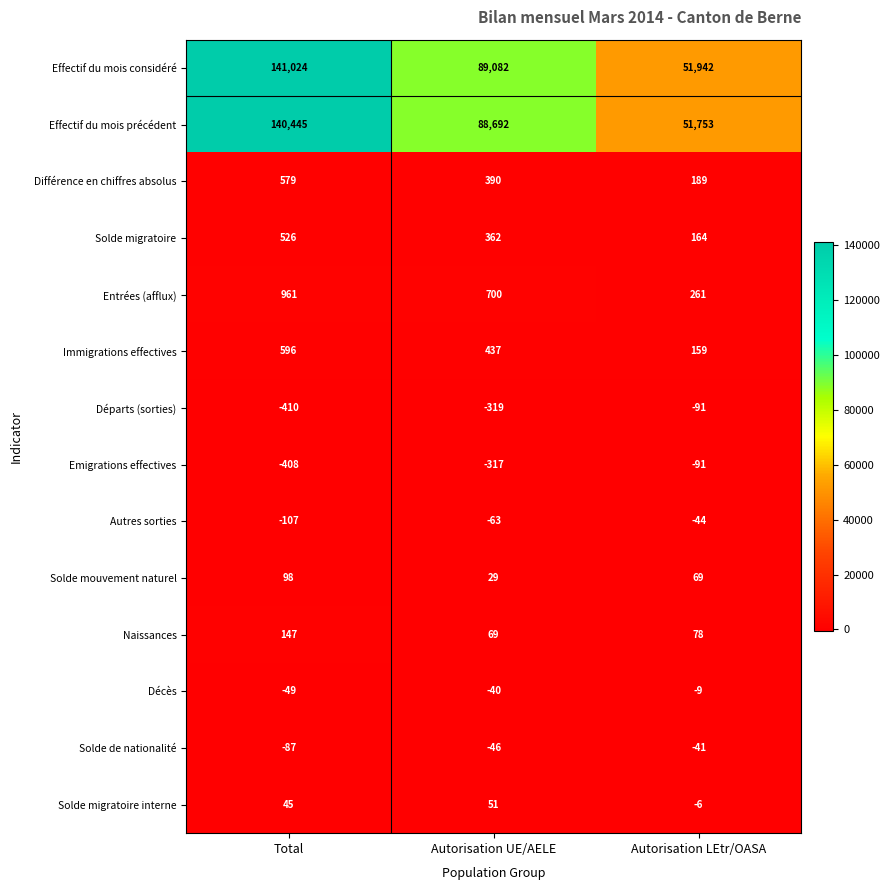

How many Effectif du mois considéré values are between 51942 and 141024?

3